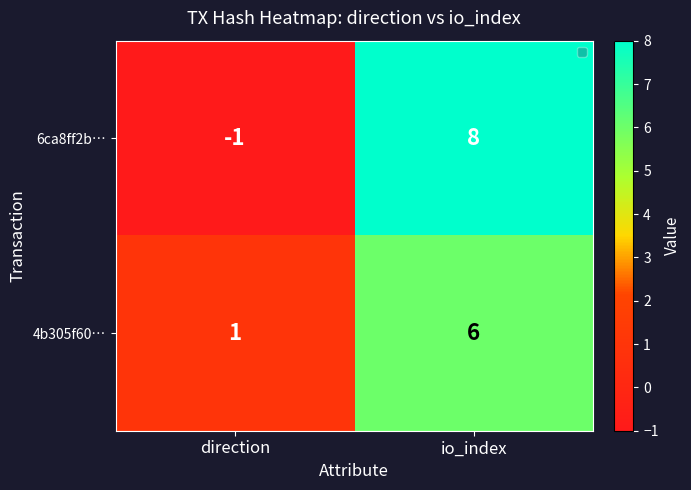

What is the greatest value displayed?

8